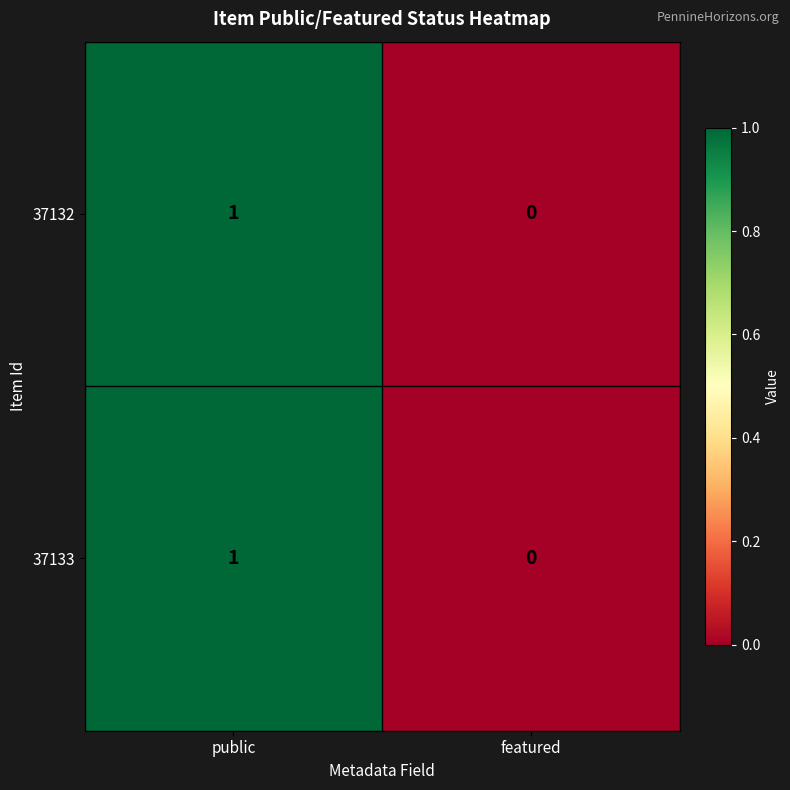

Reading left to right, what are all the values shown in this chart?

37132: 1	0
37133: 1	0